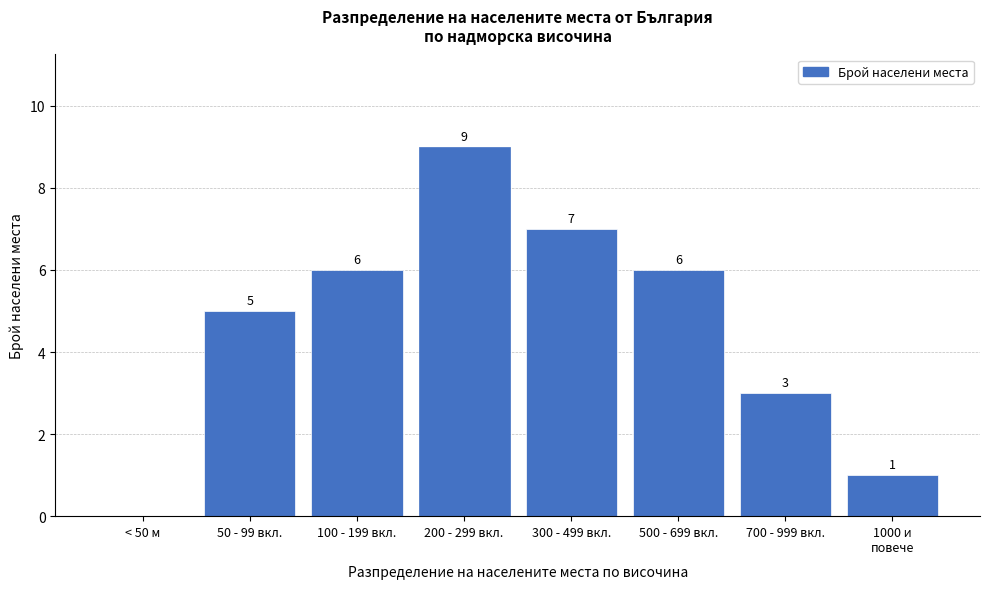

What is the sum of all values?

37